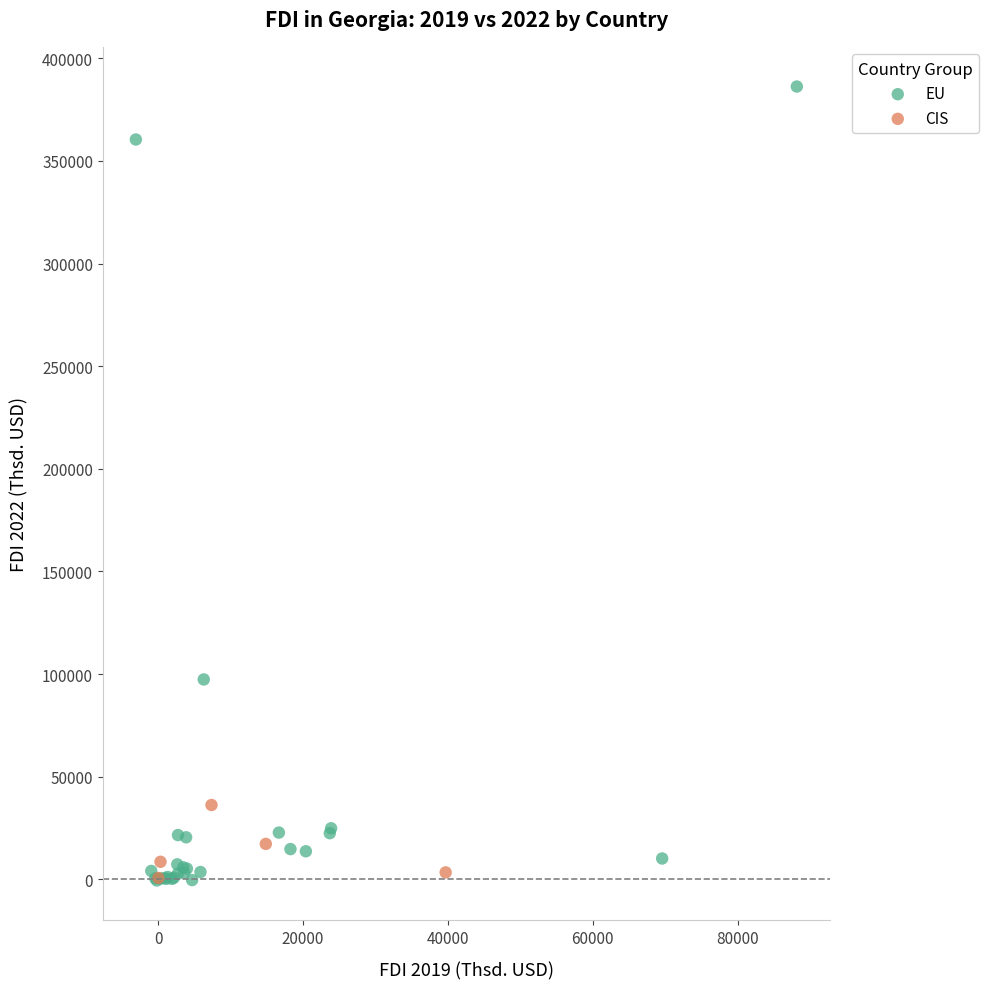

Which series contains the highest Y value?

EU